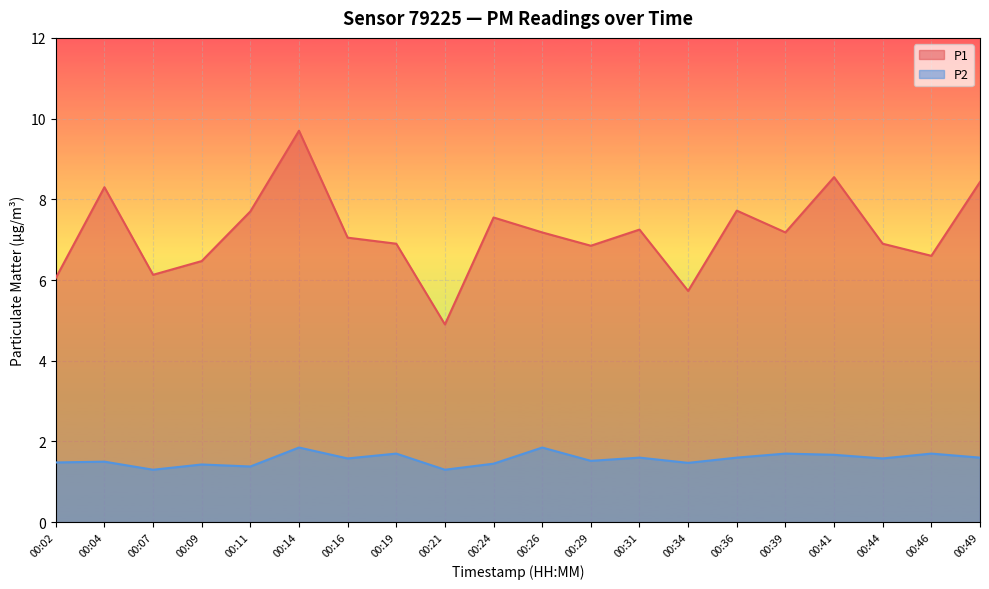

What is the sum of the P1 values at 00:24 and 00:31?

14.8